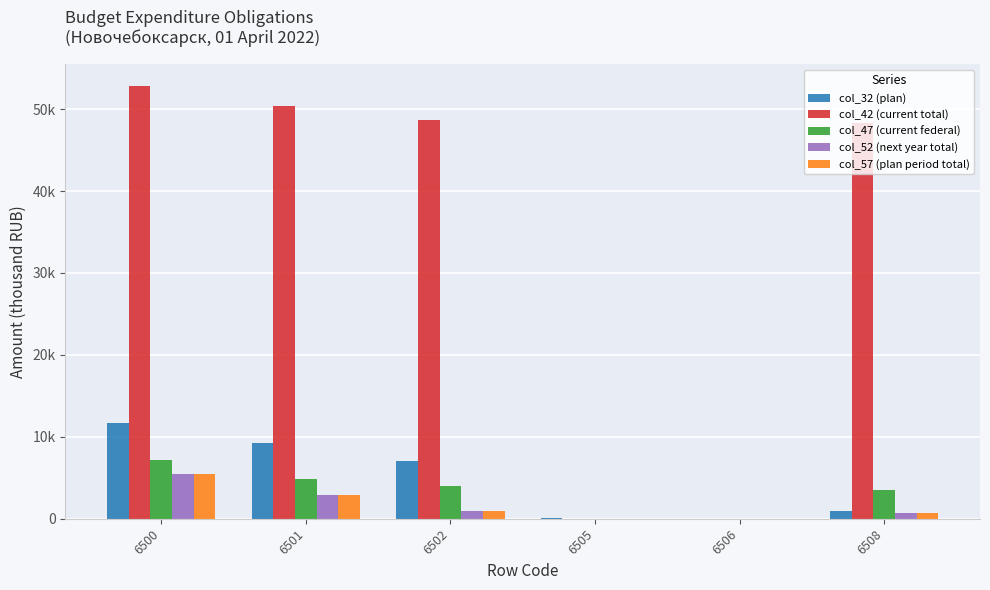

What is the lowest value of the col_42 (current total) series?

12.5